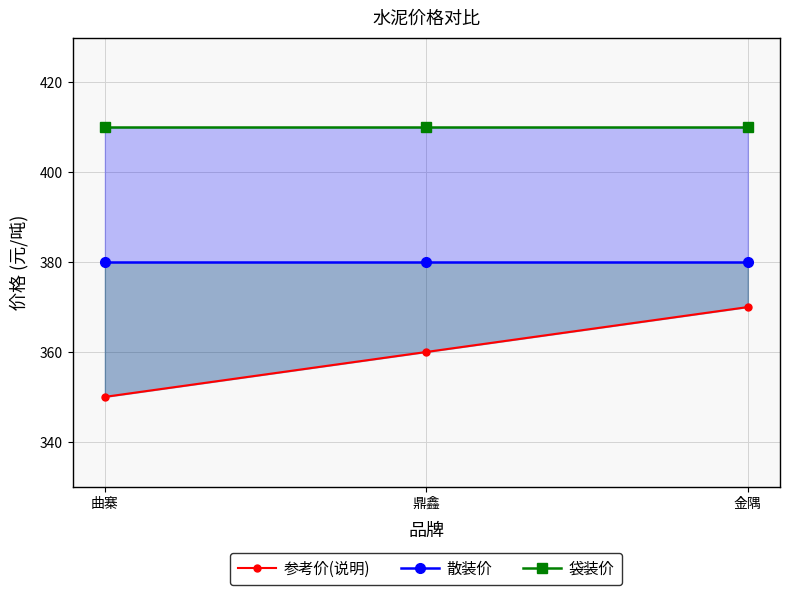

Reading left to right, extract all data points from this chart.

参考价(说明): 350	360	370
散装价: 380	380	380
袋装价: 410	410	410